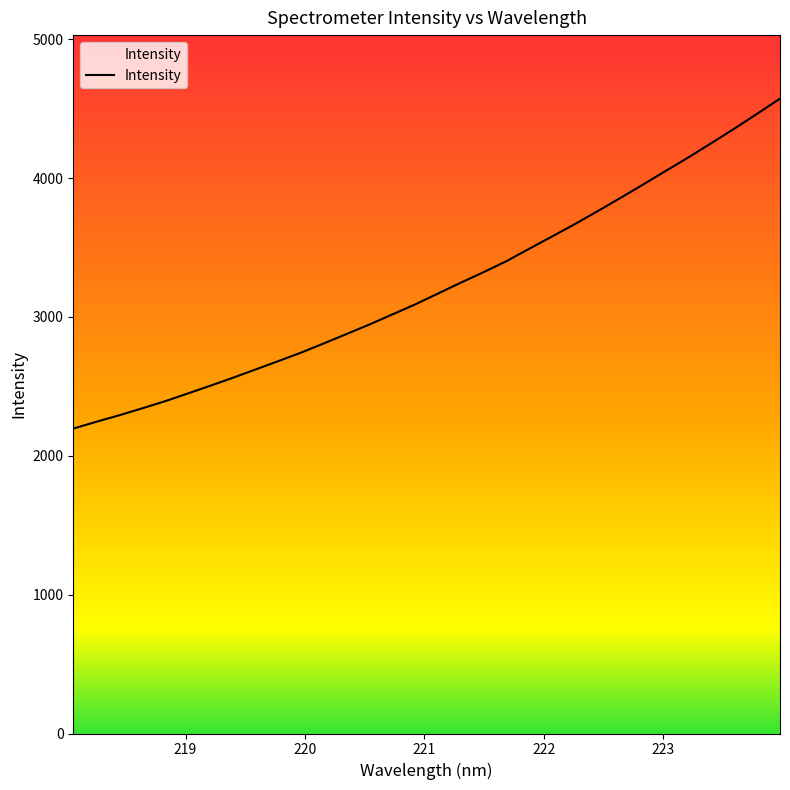

What is the lowest value of the Intensity series?

2195.9